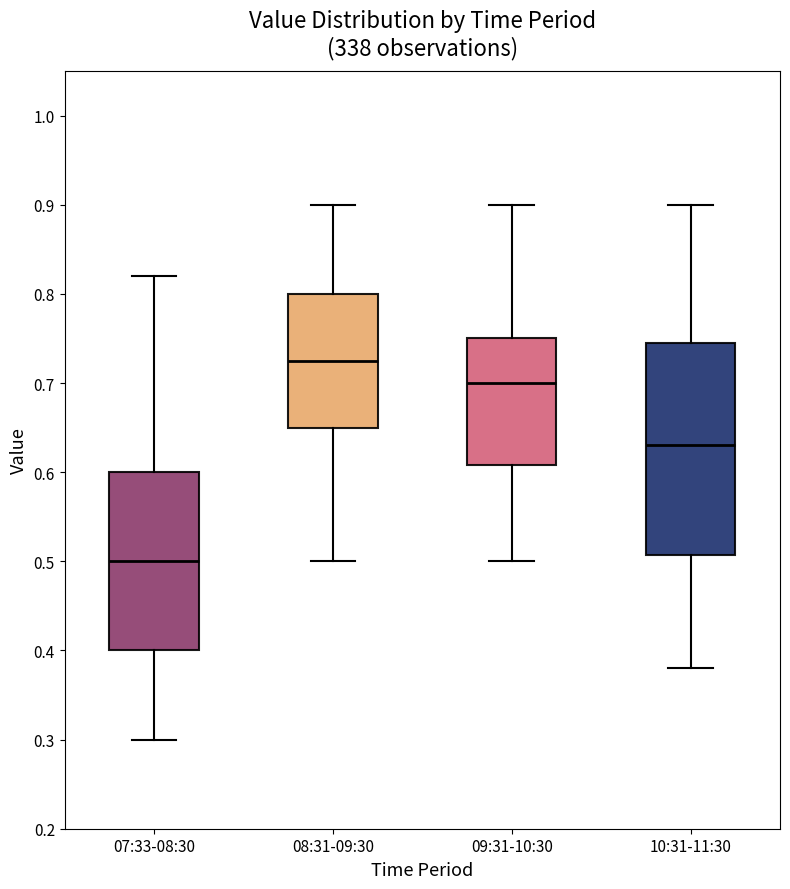

Reading left to right, read every box against the y-axis: the position of its median line, the range the box covers, and the ends of its whiskers. The values are not printed on the chart, so give them approximately, as read against the axis.

07:33-08:30: median 0.50, box 0.40 to 0.60, whiskers 0.30 to 0.82
08:31-09:30: median 0.73, box 0.65 to 0.80, whiskers 0.50 to 0.90
09:31-10:30: median 0.70, box 0.61 to 0.75, whiskers 0.50 to 0.90
10:31-11:30: median 0.63, box 0.51 to 0.75, whiskers 0.38 to 0.90